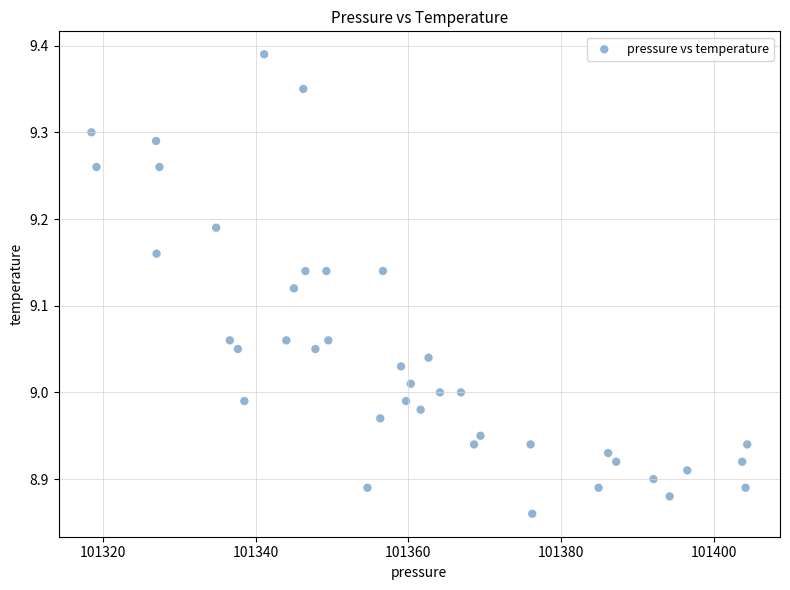

What is the range of Y values (max minus min)?

0.5